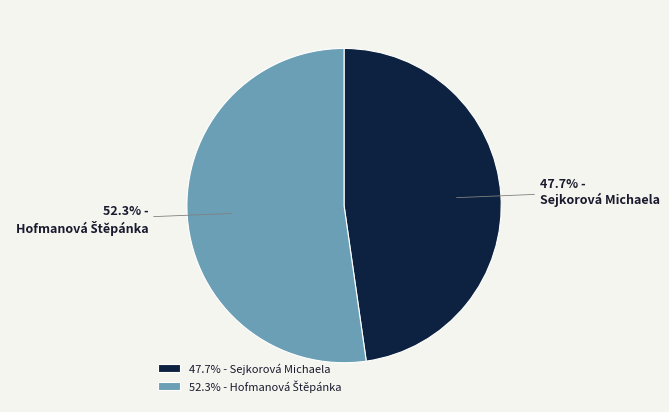

Is there any slice that represents more than half of the pie?

Yes